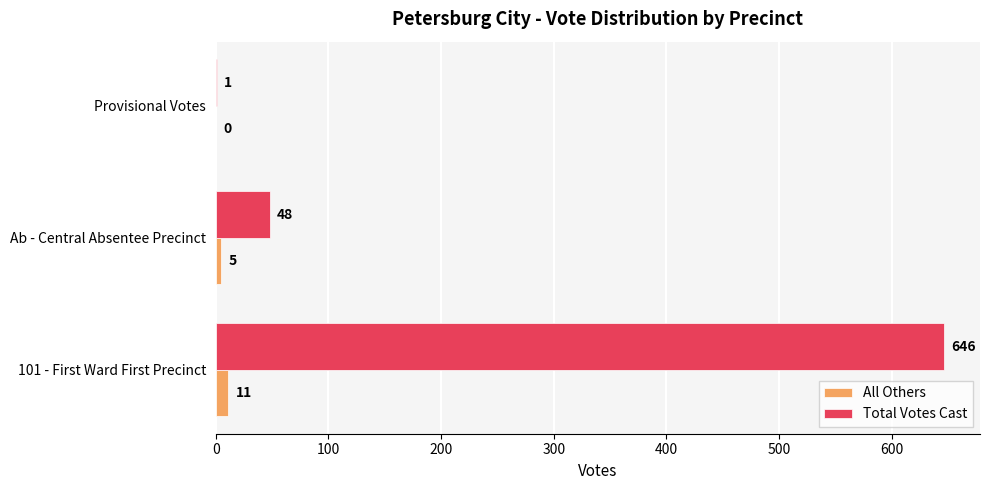

At which label is Total Votes Cast closest to 323?

Ab - Central Absentee Precinct